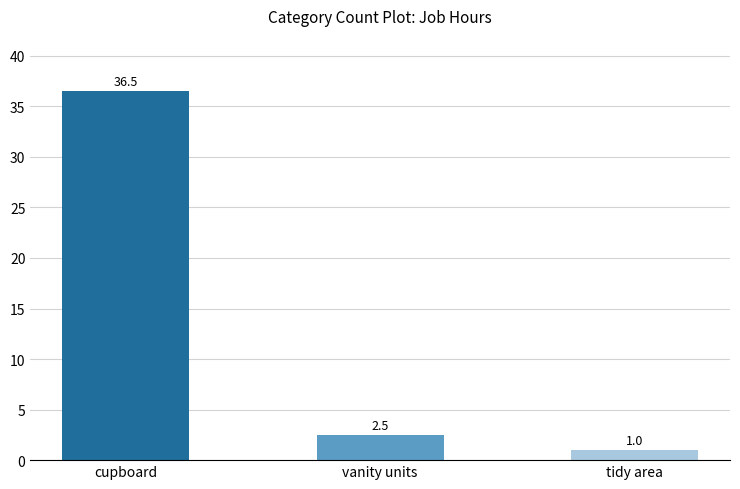

What is the sum of the values at vanity units and tidy area?

3.5